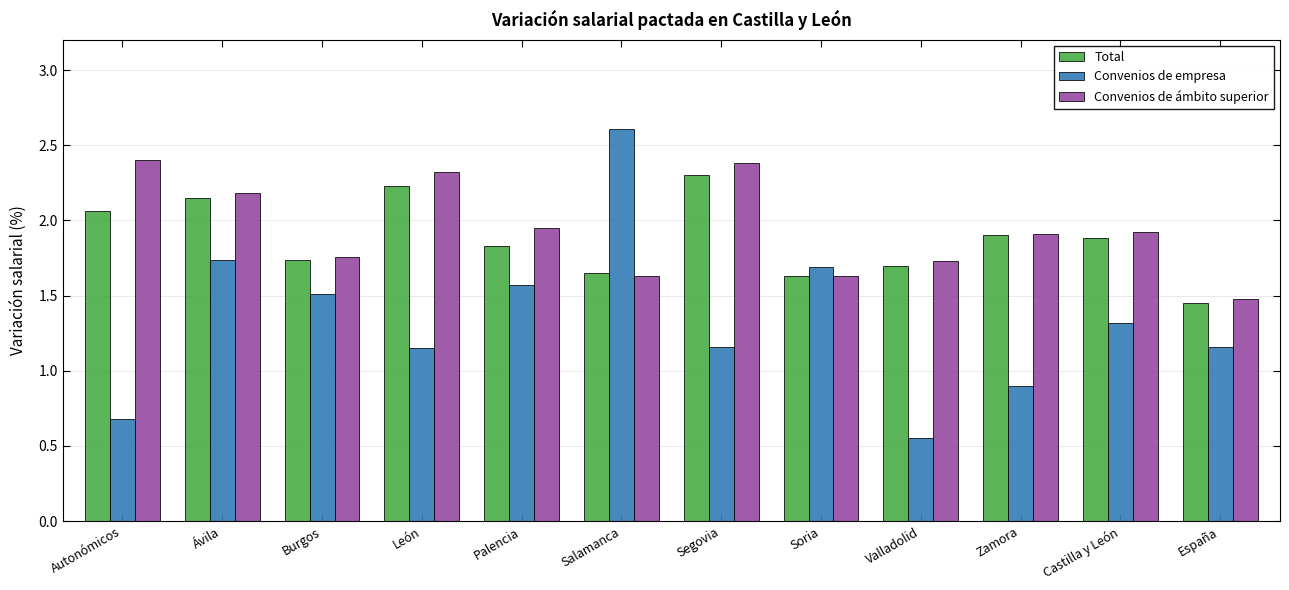

At which category is the sum across all series the highest?

Ávila